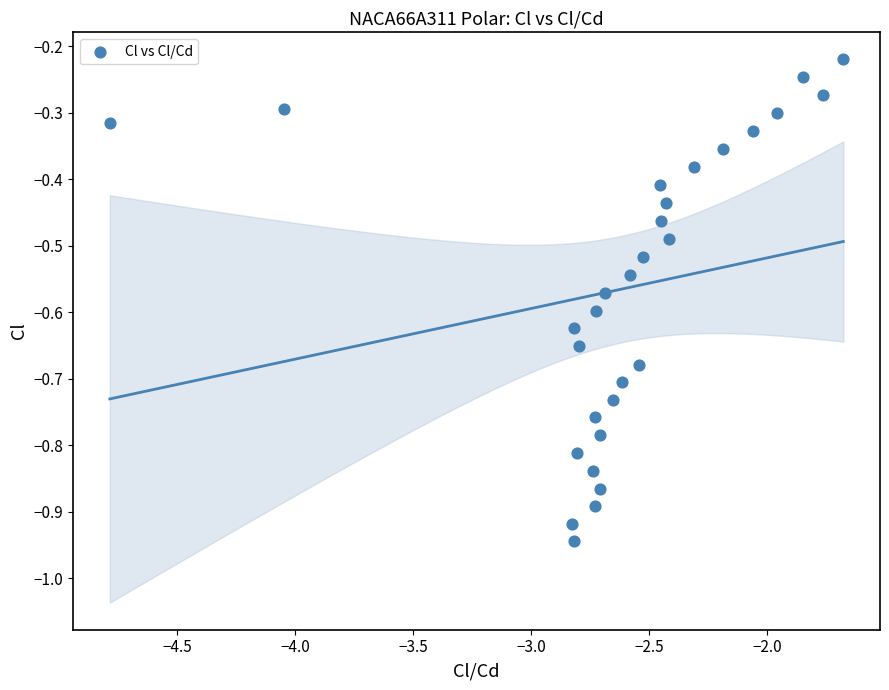

What is the range of Y values (max minus min)?

0.7